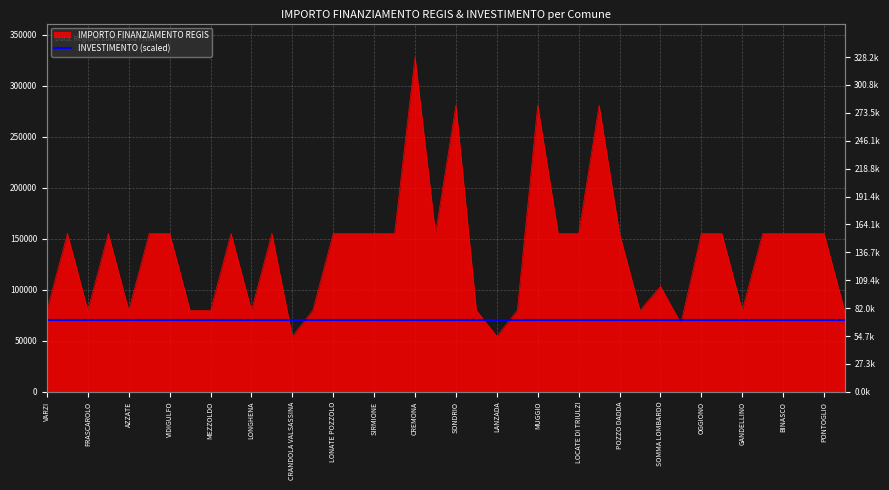

At which label is the value closest to 191286?

BREGNANO